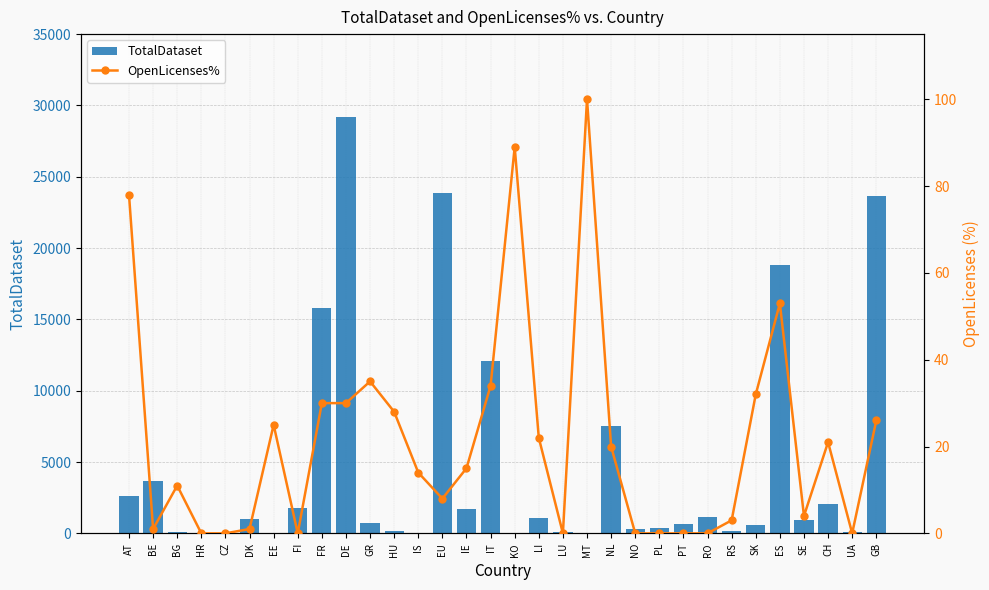

What are all the series names shown in the legend?

TotalDataset, OpenLicenses%